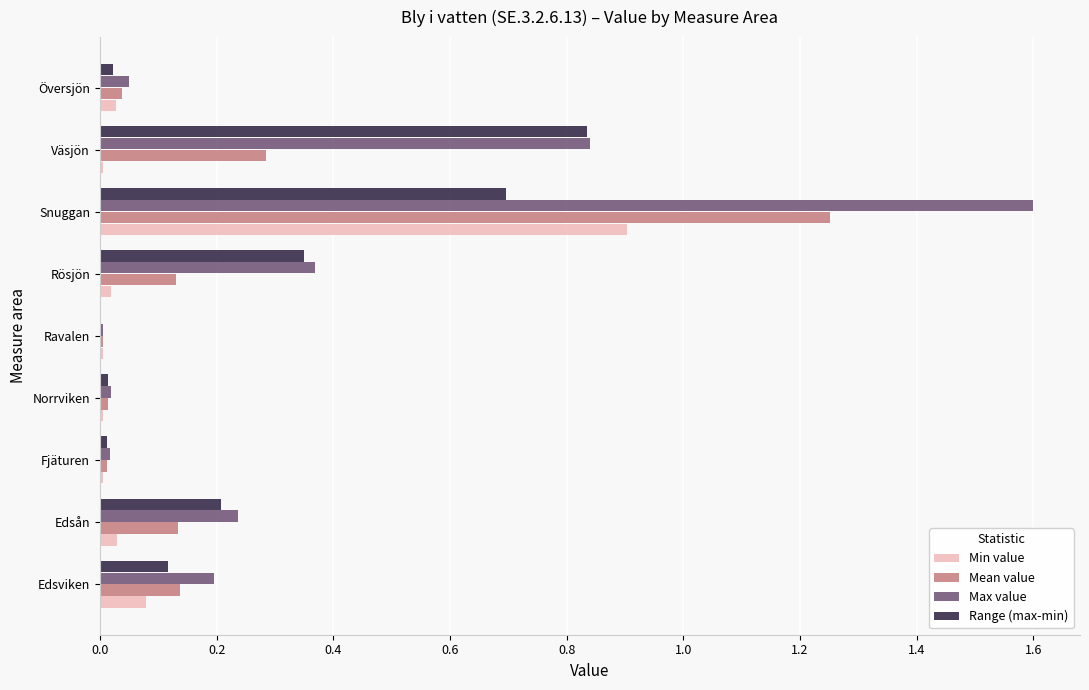

At which category is the sum across all series the highest?

Snuggan